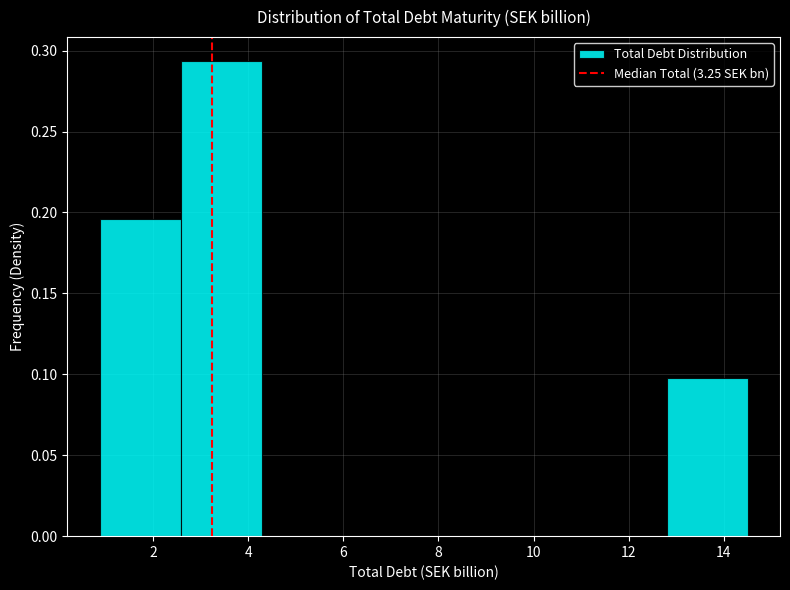

Reading left to right, transcribe this chart: for each bar, give the range it covers on the x-axis and its height. Neither the bar edges nor the heights are printed on the chart, so give them approximately, as read against the axes.

0.8 to 2.6: 0.195
2.6 to 4.2: 0.295
4.2 to 6.0: 0
6.0 to 7.6: 0
7.6 to 9.4: 0
9.4 to 11.0: 0
11.0 to 12.8: 0
12.8 to 14.6: 0.100